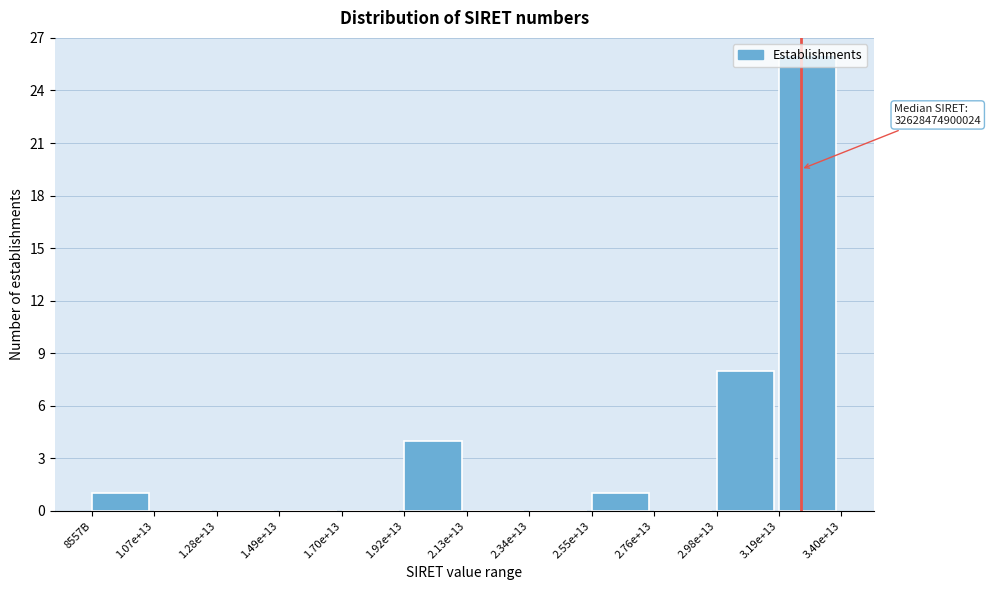

What is the greatest value displayed?

26